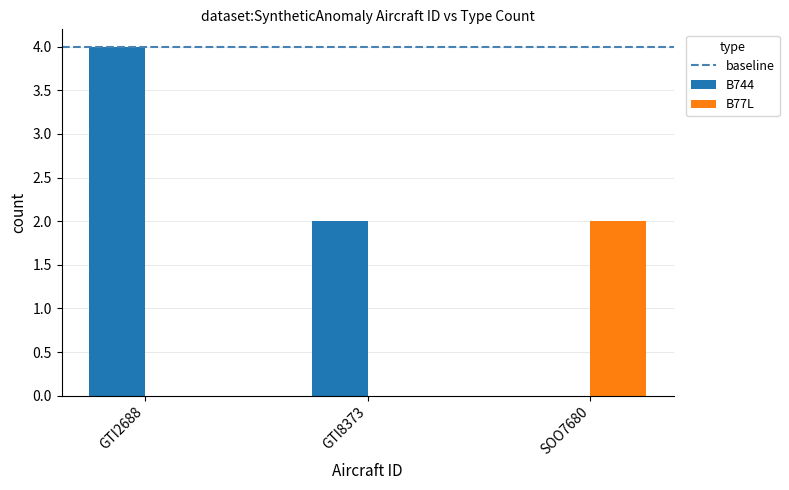

Are the bars grouped side by side (vs. stacked)?

Yes